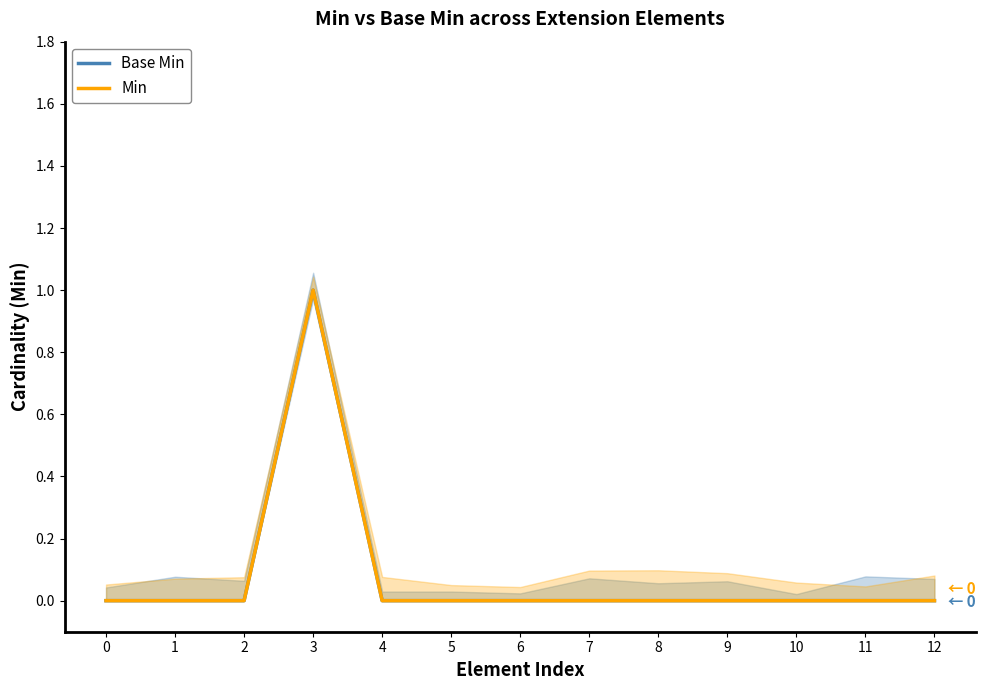

How many lines are shown in the chart?

2